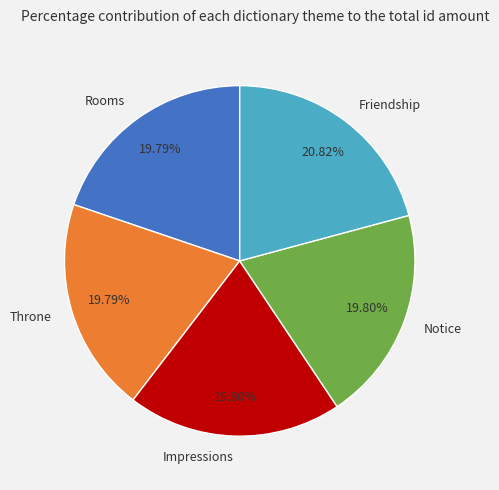

How many segments does this pie chart have?

5